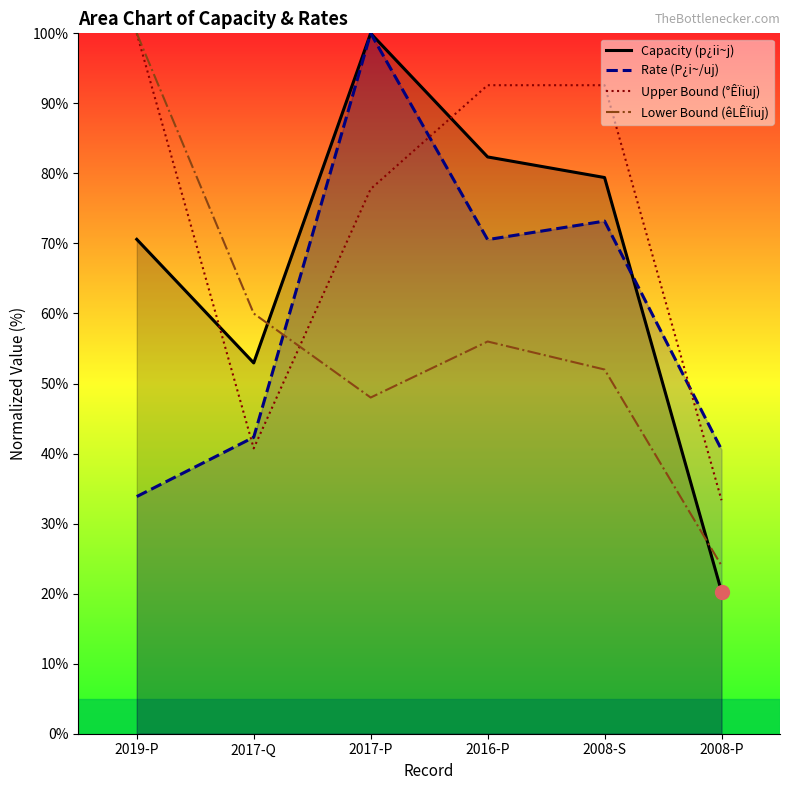

Reading left to right, extract all data points from this chart.

Capacity (p¿ii~j): 2019-P=70.6	2017-Q=52.9	2017-P=100.0	2016-P=82.4	2008-S=79.4	2008-P=20.3
Rate (P¿i~/uj): 2019-P=33.9	2017-Q=42.3	2017-P=100.0	2016-P=70.5	2008-S=73.2	2008-P=40.6
Upper Bound (°ÊÏiuj): 2019-P=100.0	2017-Q=40.7	2017-P=77.8	2016-P=92.6	2008-S=92.6	2008-P=33.3
Lower Bound (êLÊÏiuj): 2019-P=100.0	2017-Q=60.0	2017-P=48.0	2016-P=56.0	2008-S=52.0	2008-P=24.0